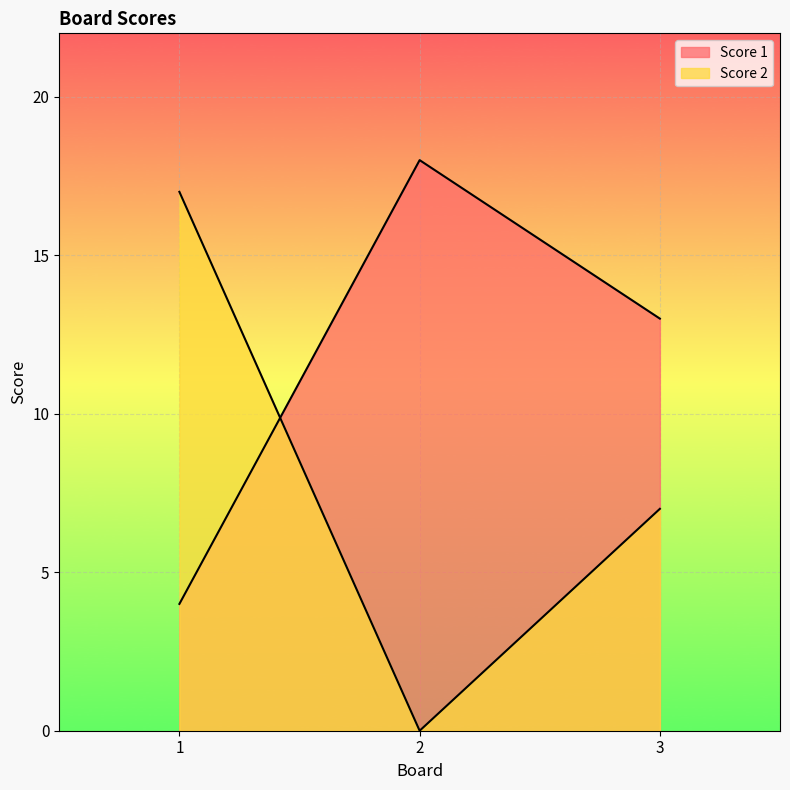

What is the average value of the Score 2 series?

8